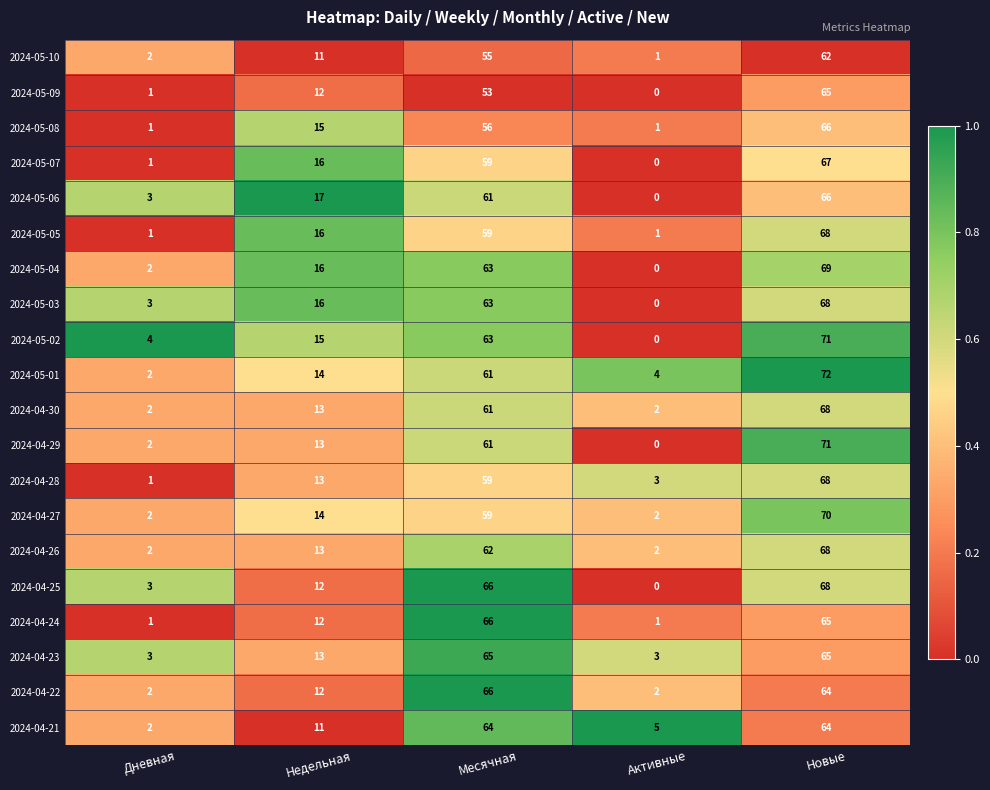

What is the difference between the highest and lowest values at Месячная?

13